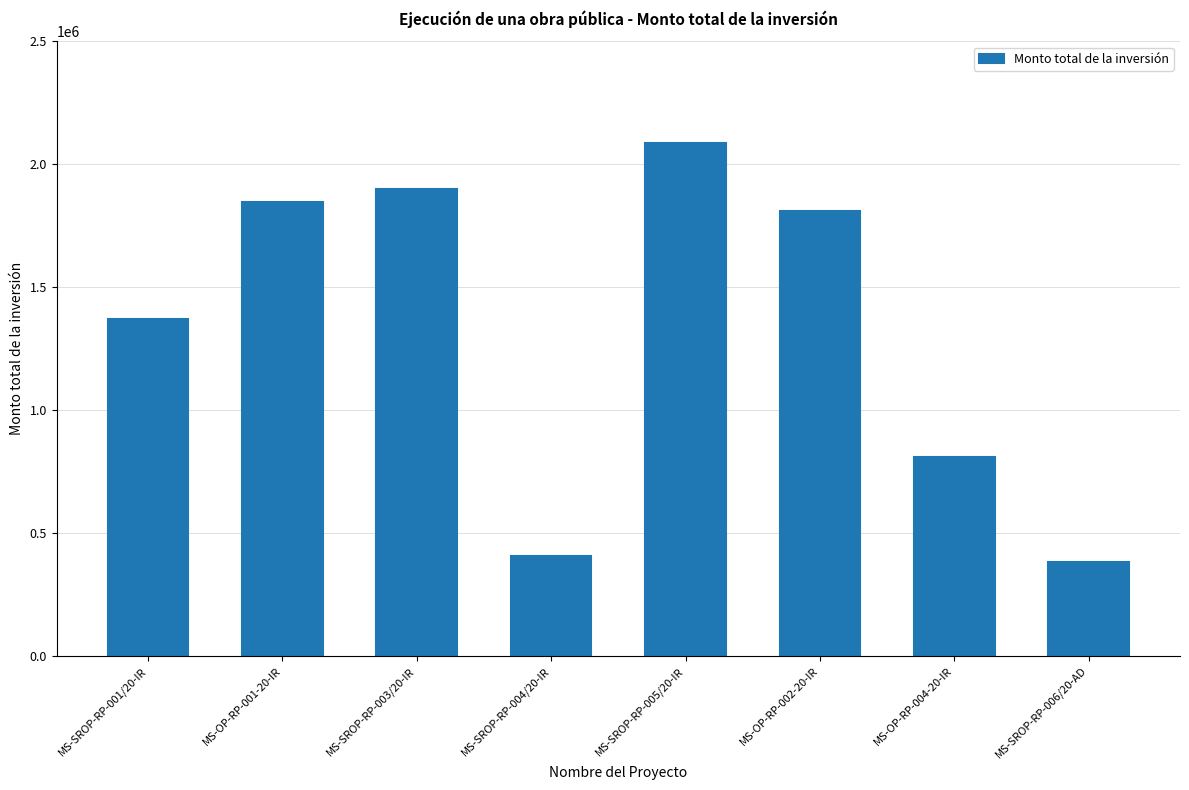

At which category does the chart reach its peak across all series?

MS-SROP-RP-005/20-IR